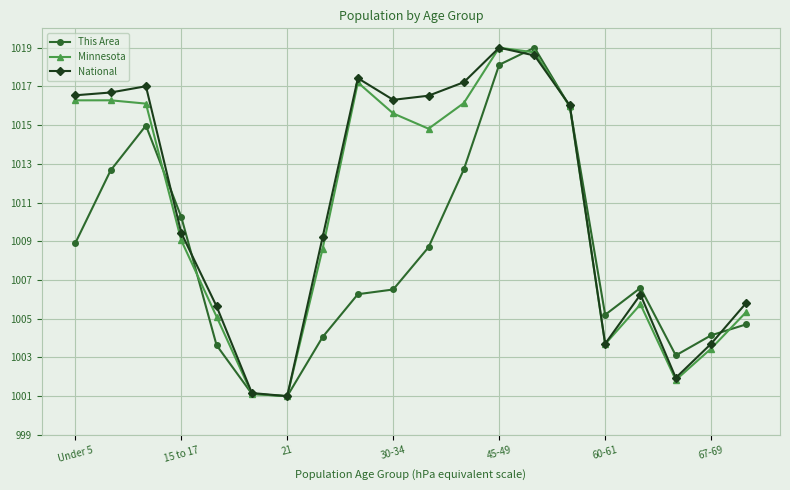

What is the average value of the This Area series?

1008.4